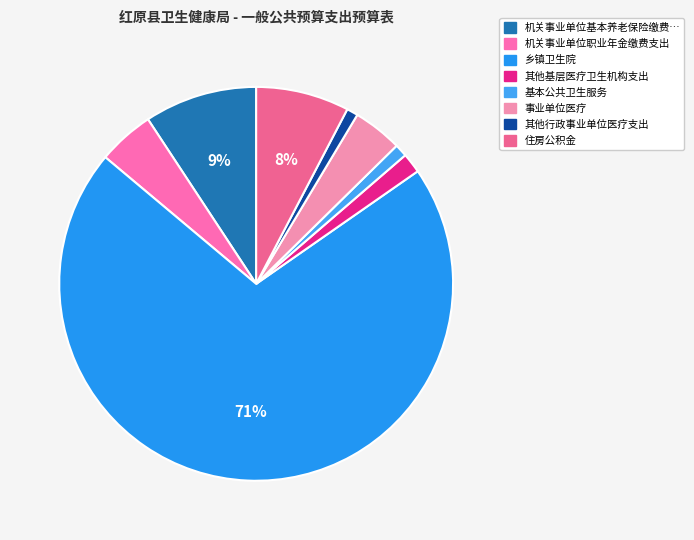

To the nearest percent, what is the difference between the largest and smallest slice percentages?

70%